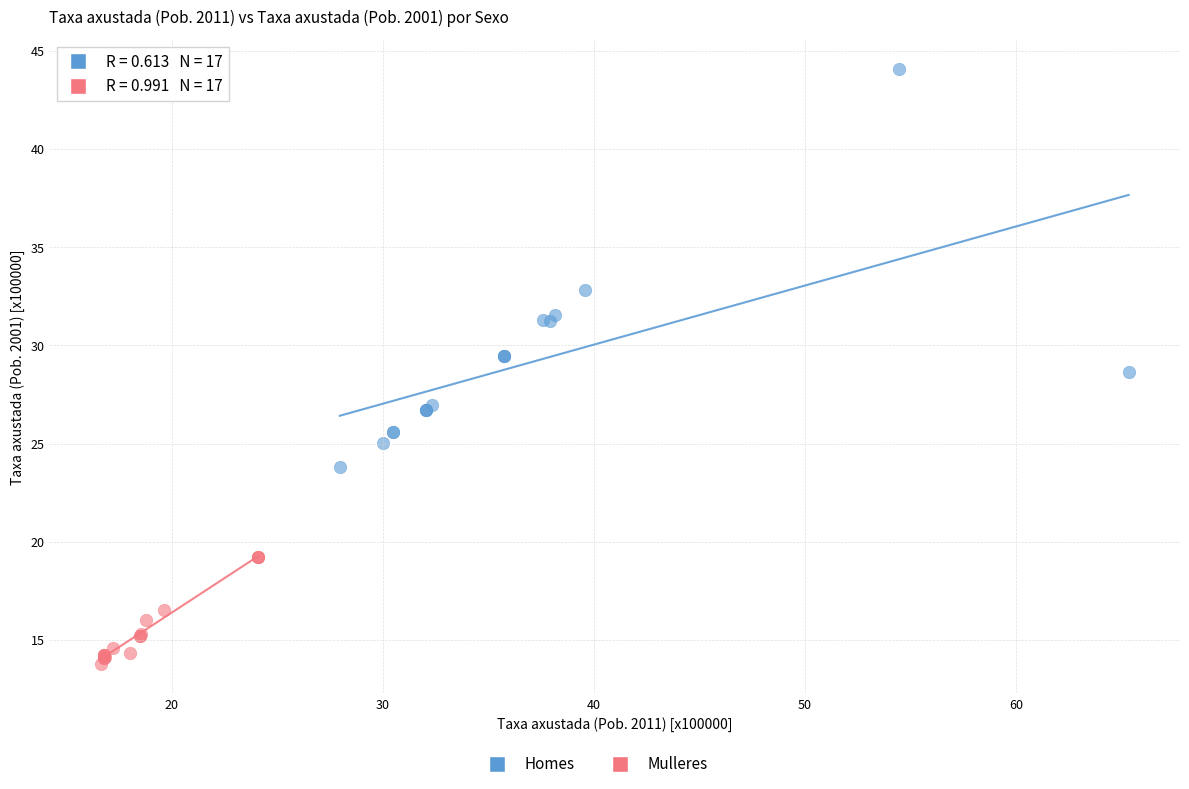

Which series has the widest spread of Y values?

Homes